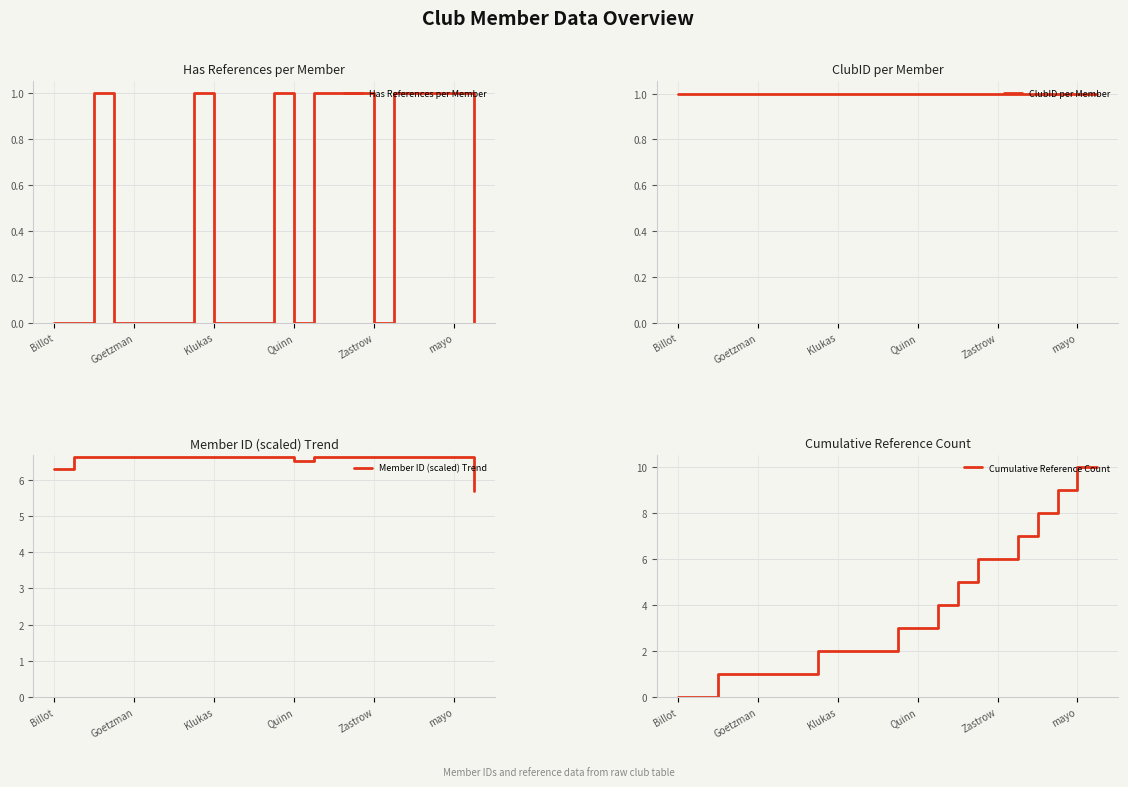

Is it true that Has References per Member equals 1 at Goetzman?

False